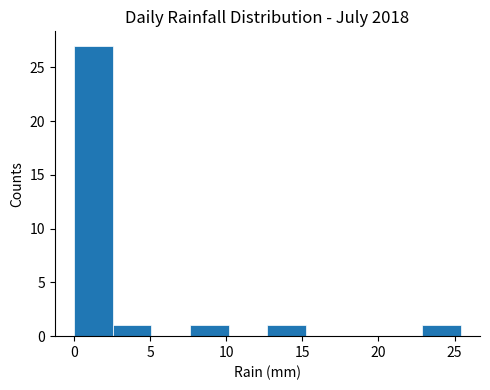

Reading left to right, list every bar in this chart as the range it spans on the x-axis followed by its height. Neither the bar edges nor the heights are printed on the chart, so give them approximately, as read against the axes.

0.0 to 2.5: 27
2.5 to 5.0: 1
5.0 to 7.5: 0
7.5 to 10.0: 1
10.0 to 12.5: 0
12.5 to 15.0: 1
15.0 to 18.0: 0
18.0 to 20.5: 0
20.5 to 23.0: 0
23.0 to 25.5: 1